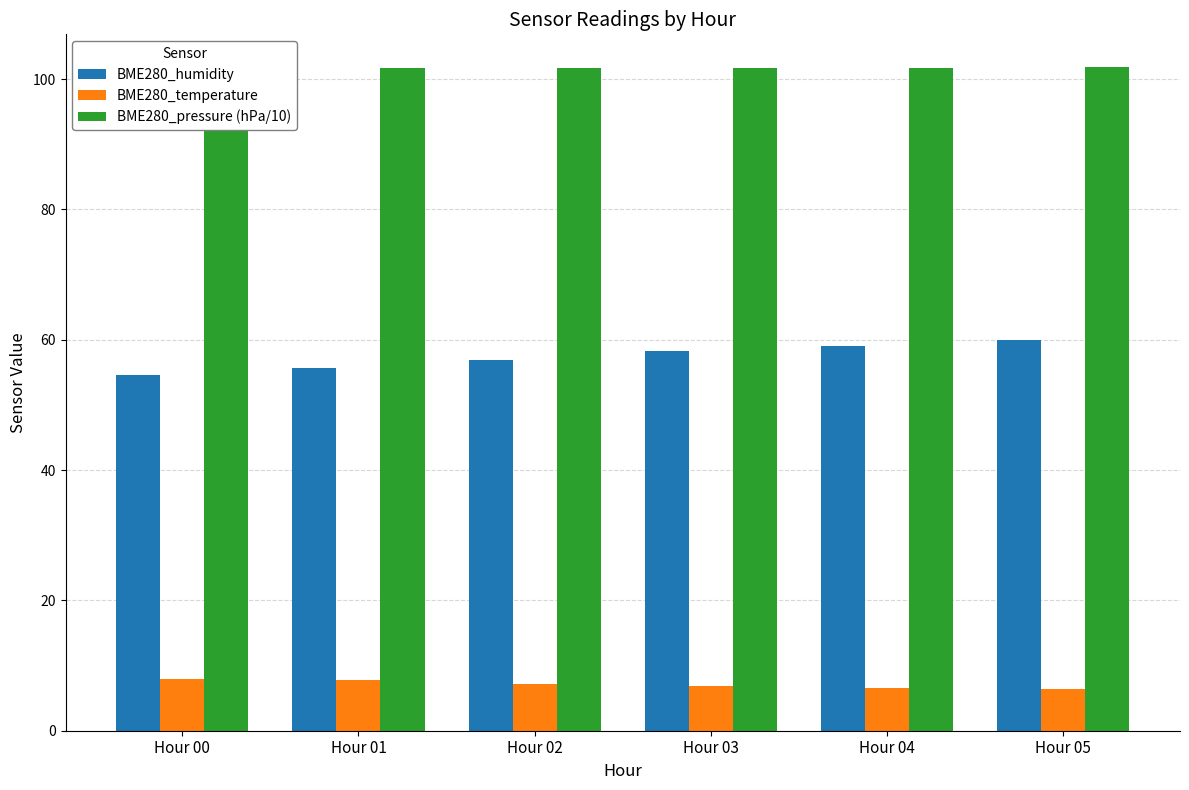

The value of BME280_pressure (hPa/10) at Hour 04 is 177.4. True or false?

False